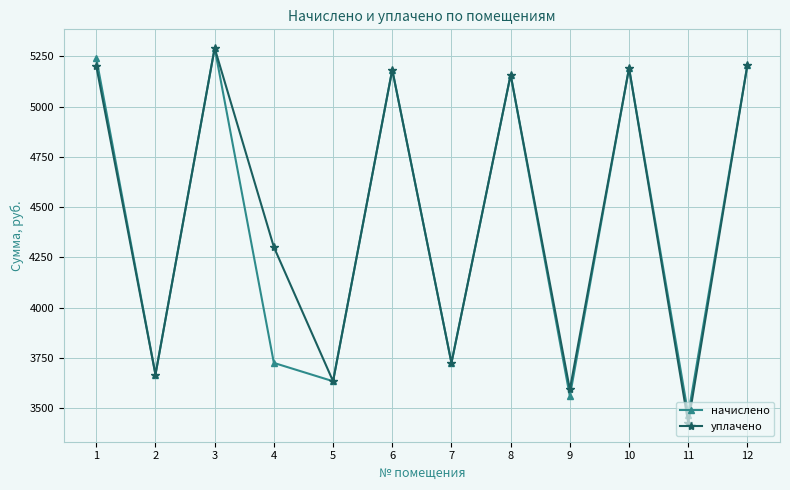

Rank the series by their average value, from lowest to highest.

начислено, уплачено